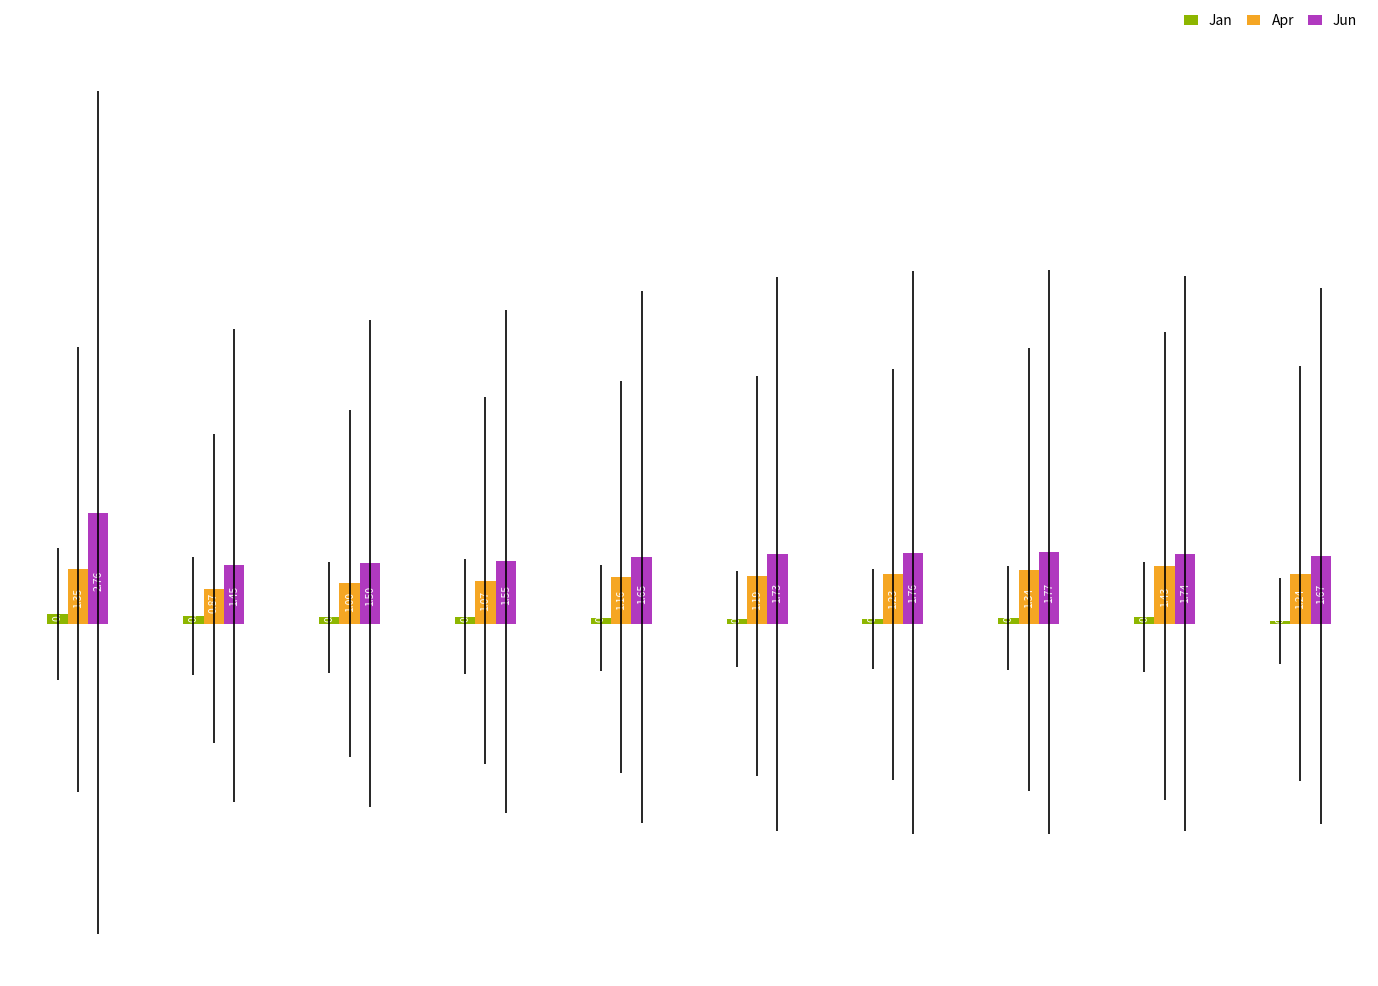

What is the sum of all Jun values?

17.6